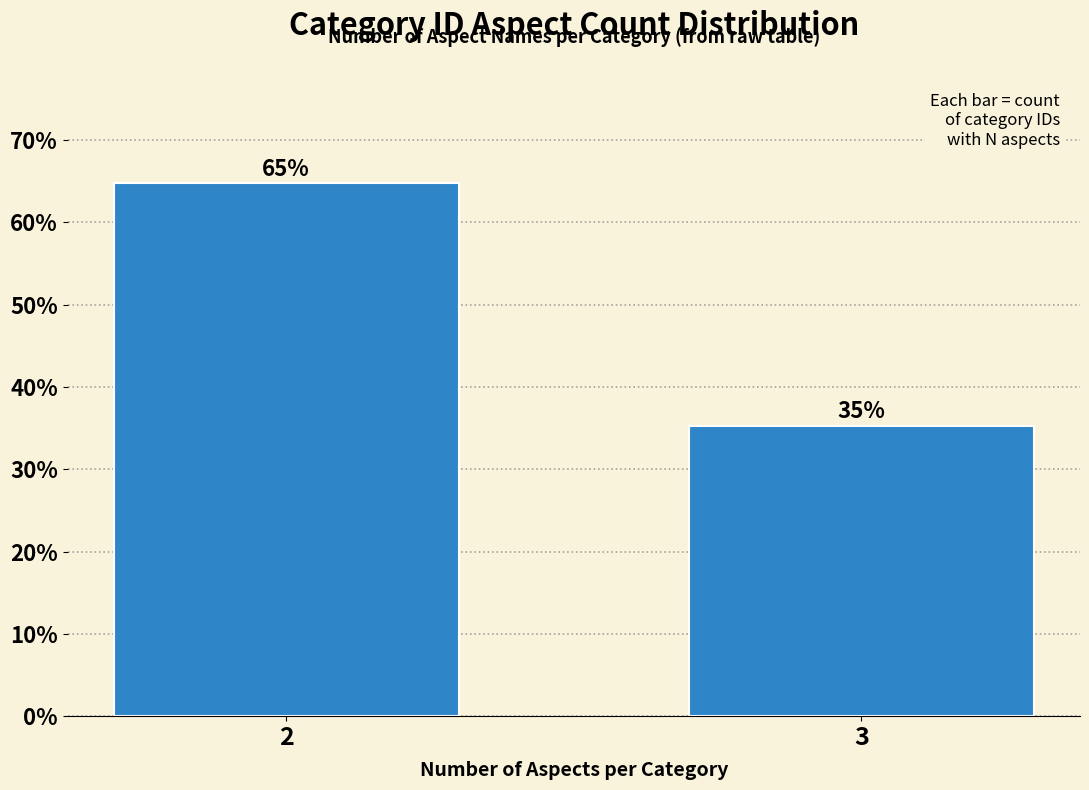

Read the value at 2.

64.7